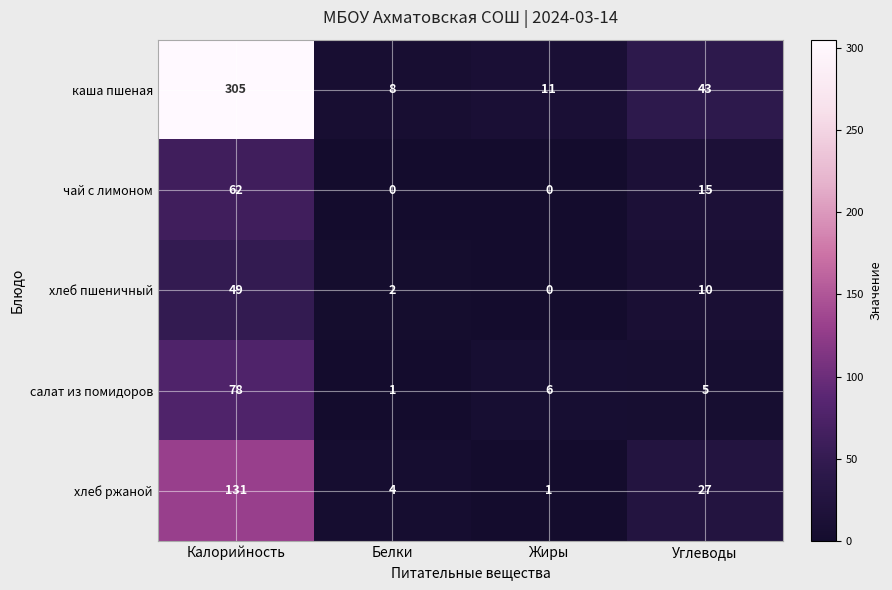

List the labels in order of салат из помидоров value, largest first.

Калорийность, Жиры, Углеводы, Белки